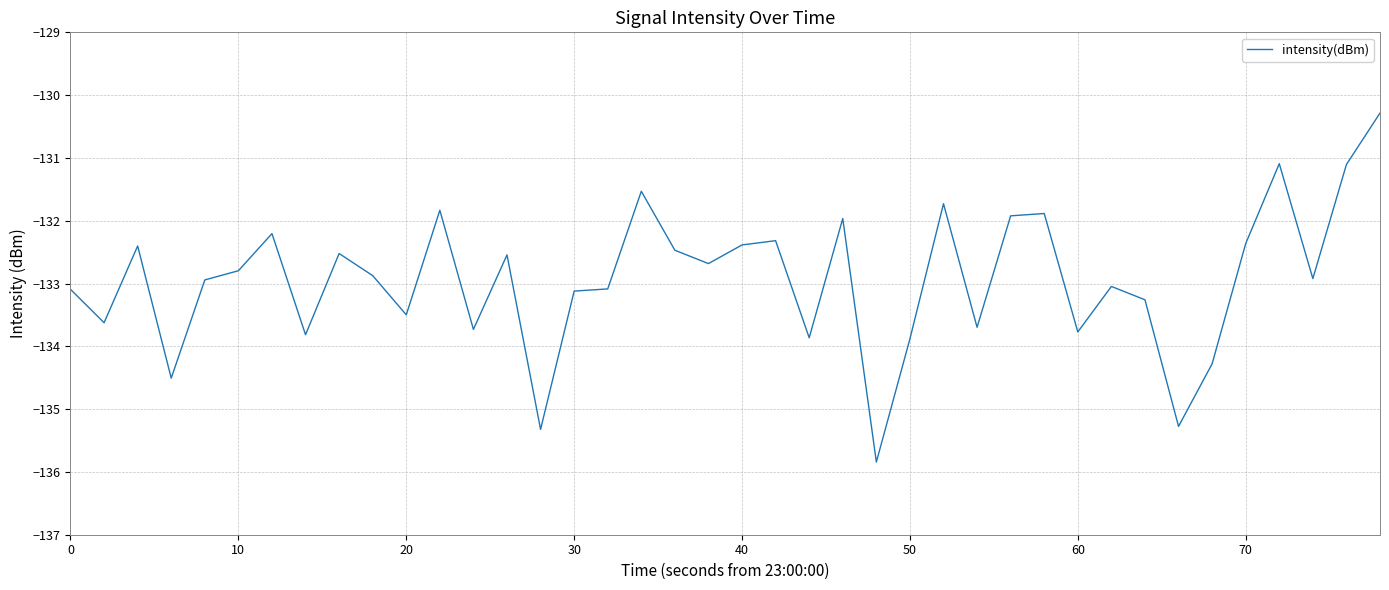

What is the maximum value shown in the chart?

-130.3